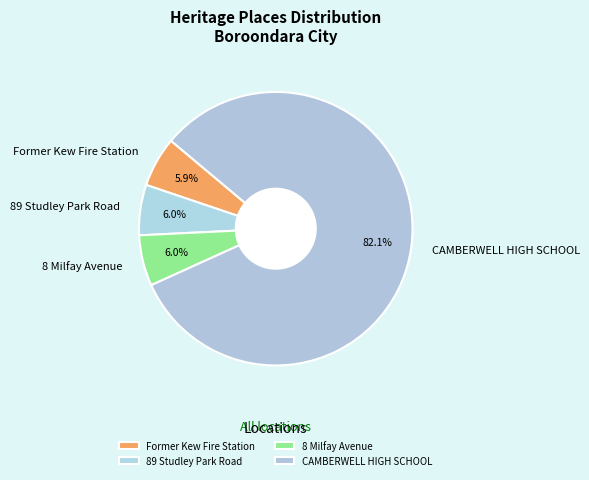

True or false: CAMBERWELL HIGH SCHOOL accounts for 91% of the total.

False